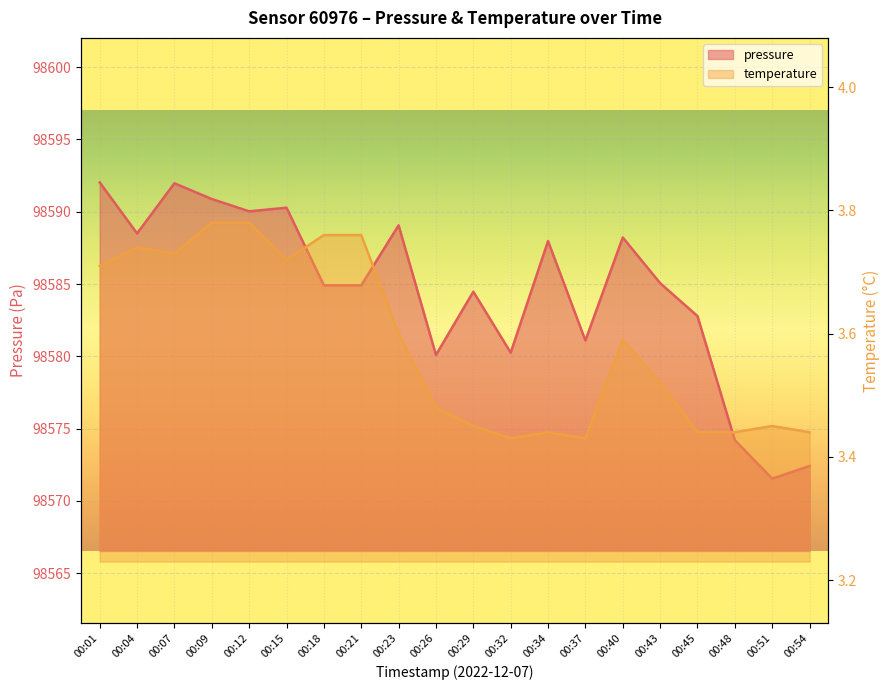

Which has a higher value, 00:26 or 00:48?

00:26